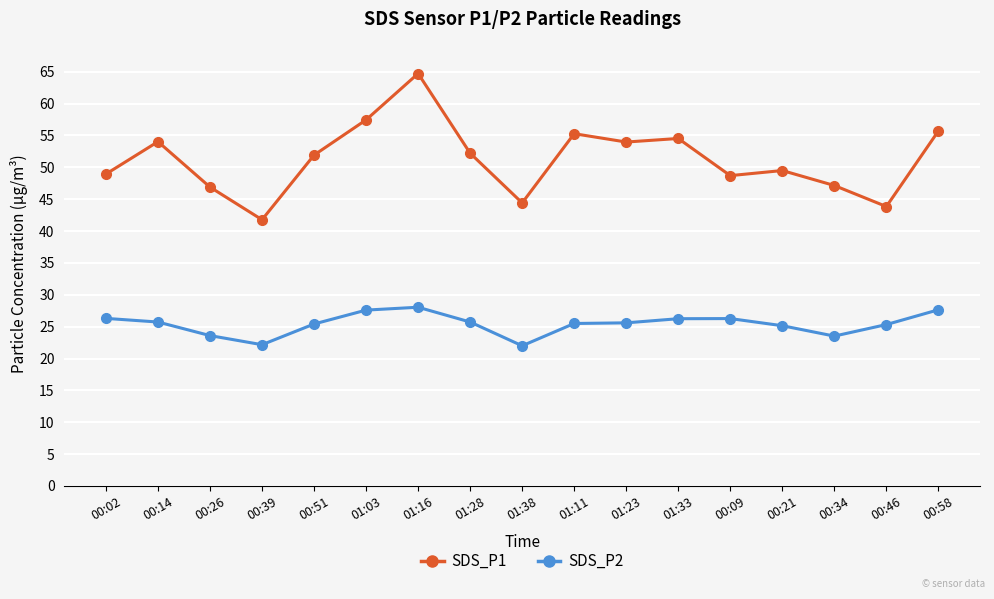

How many lines are shown in the chart?

2